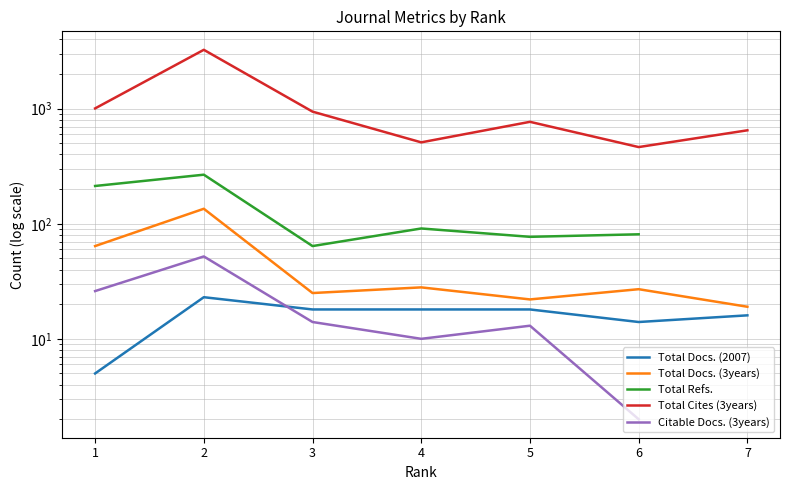

True or false: Total Docs. (2007) has more than 1 interior local peaks.

False